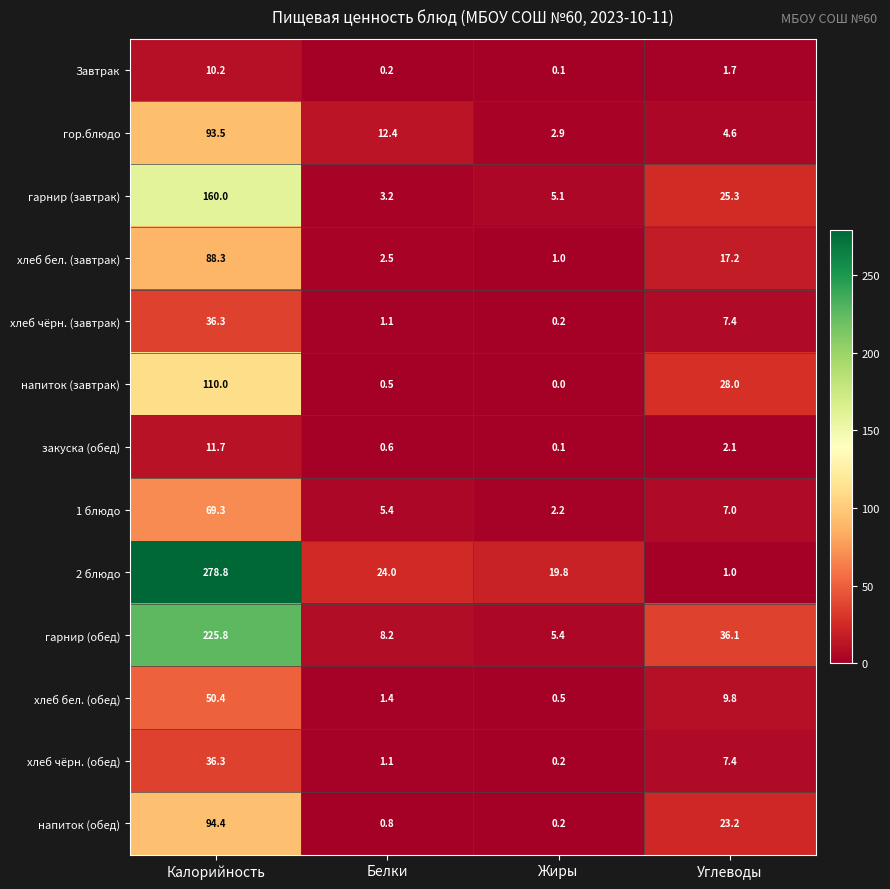

Which series has the largest total across all categories?

2 блюдо